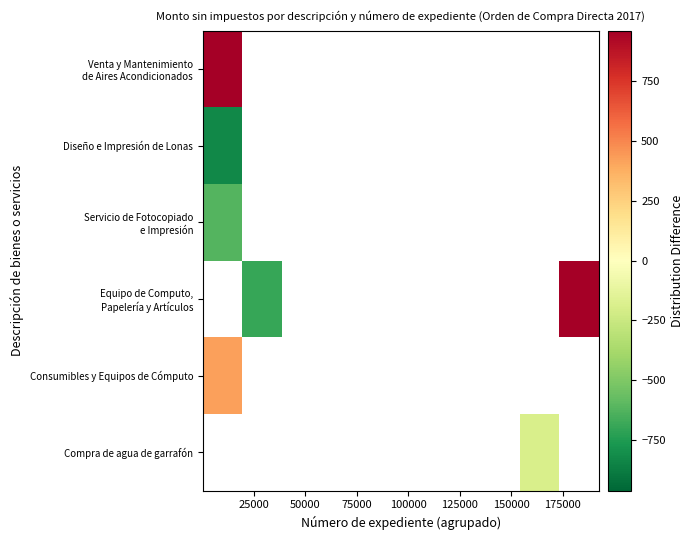

What is the greatest value displayed?

962.2